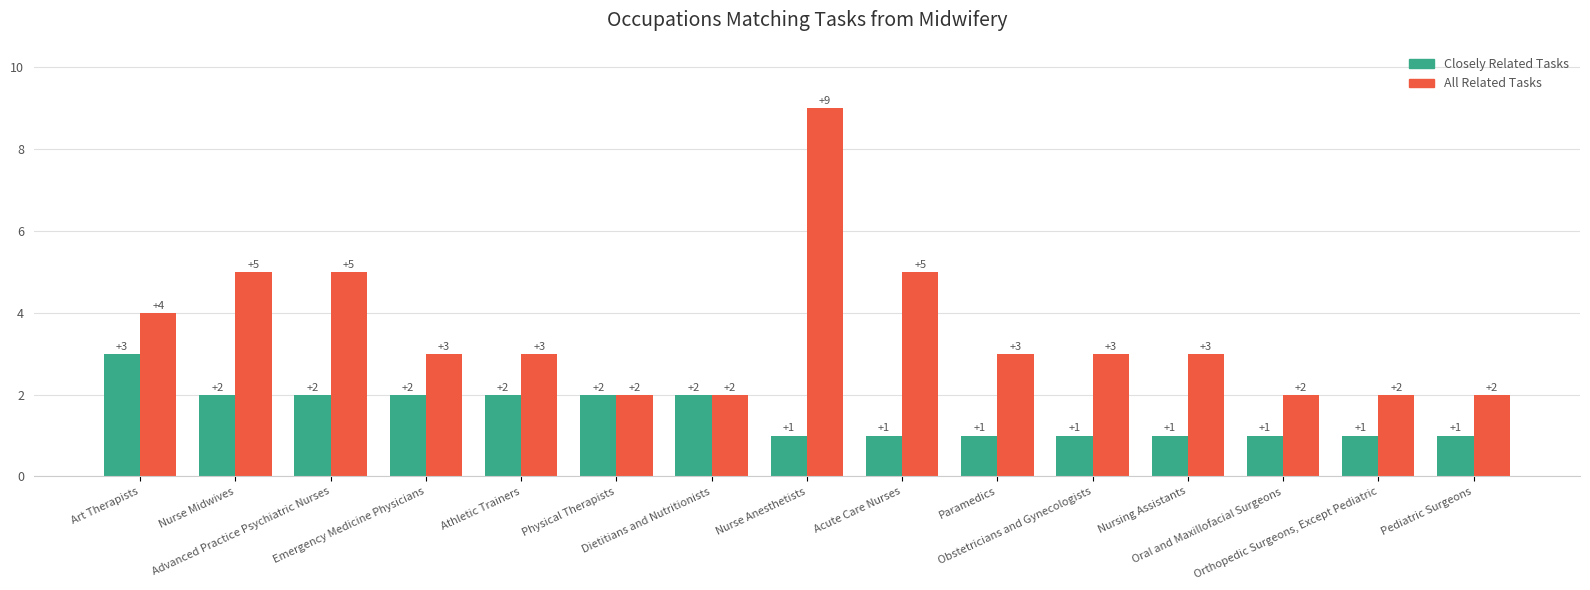

What is the label of the 14th bar from the right?

Nurse Midwives